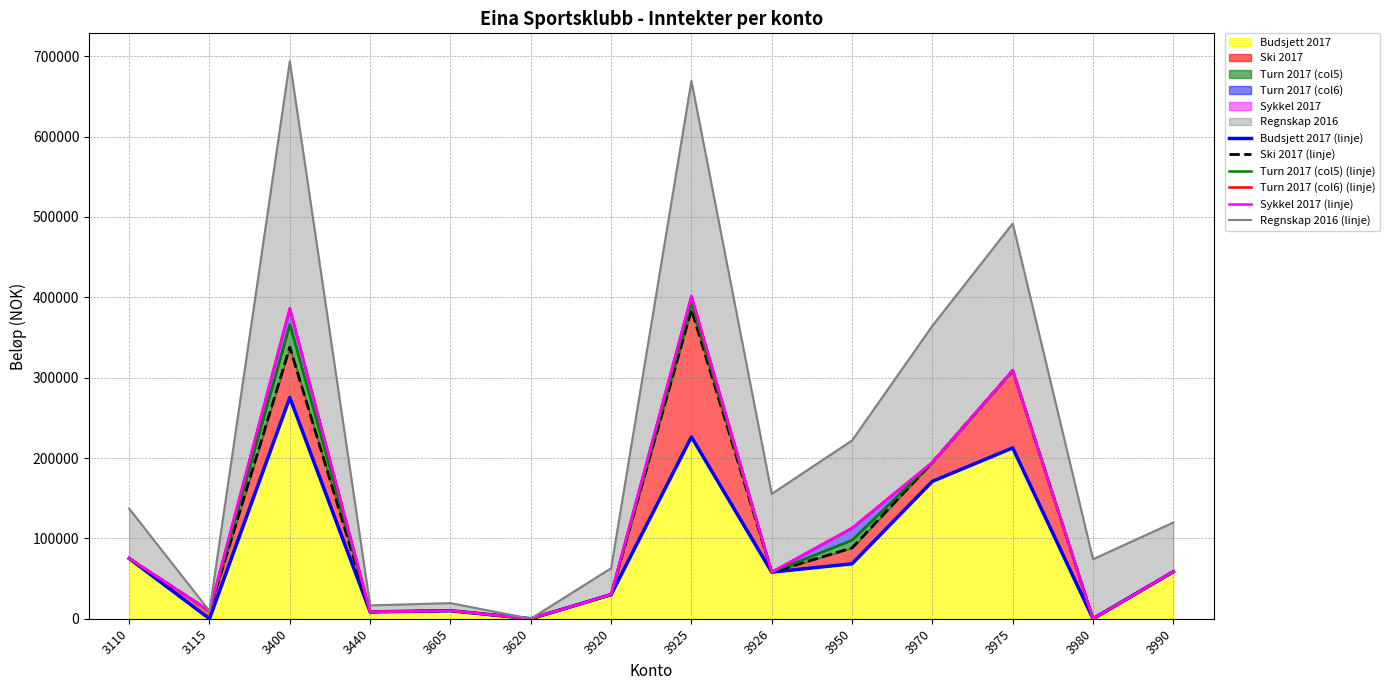

In Turn 2017 (col5) (linje), how many points are lower than both neighbors (excluding endpoints)?

5